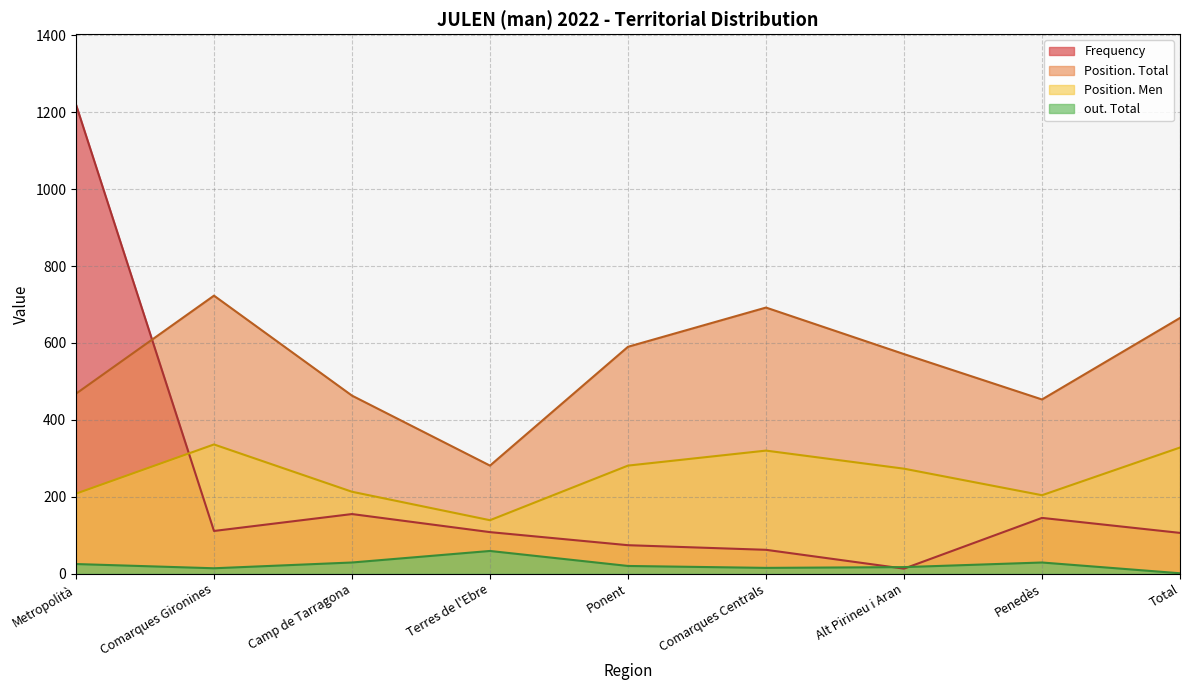

Reading left to right, extract all data points from this chart.

Frequency: 1220	111	155	108	74	62	13	145	106
Position. Total: 468	723	463	281	590	692	571	453	665
Position. Men: 208	336	213	139	281	320	273	204	328
out. Total: 25	14	29	59	20	15	17	29	1